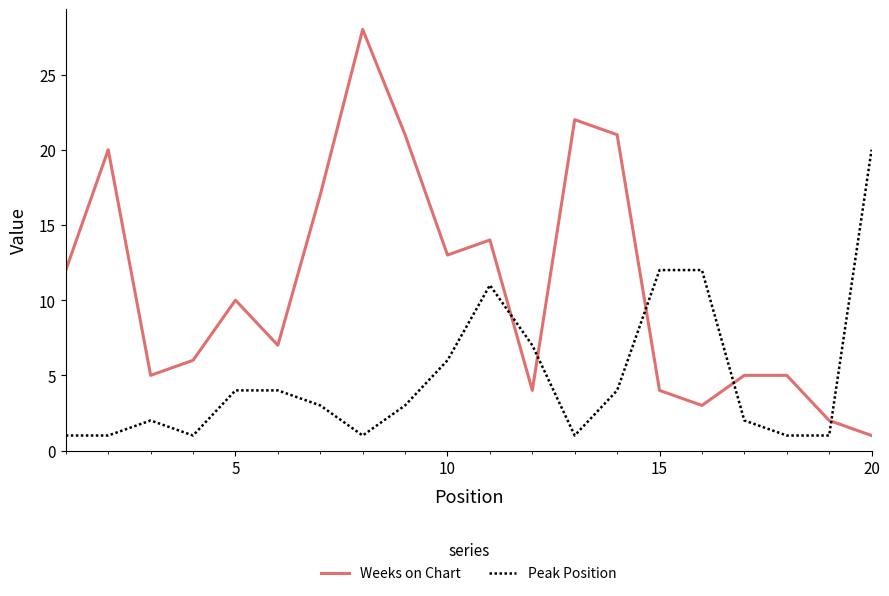

What is the difference between the maximum and minimum values in the Peak Position series?

19